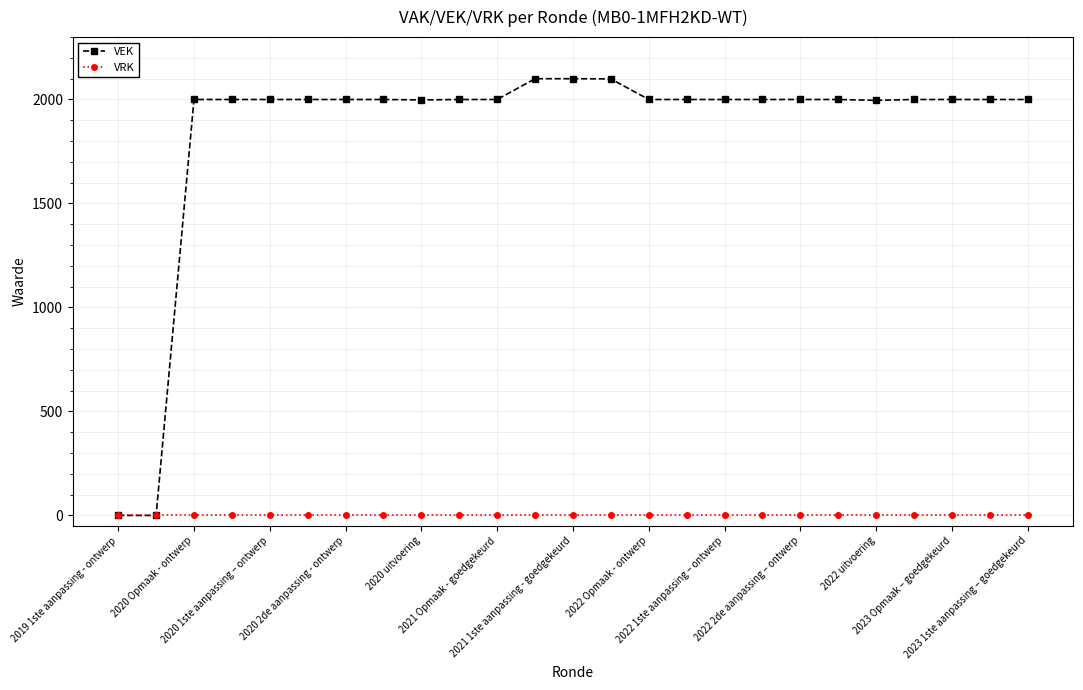

Rank the series by their average value, from highest to lowest.

VEK, VRK